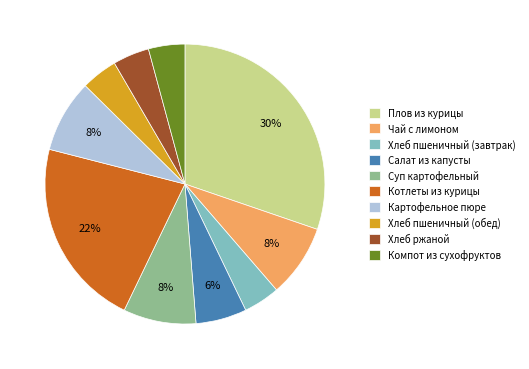

Is Хлеб ржаной the majority of the pie?

No